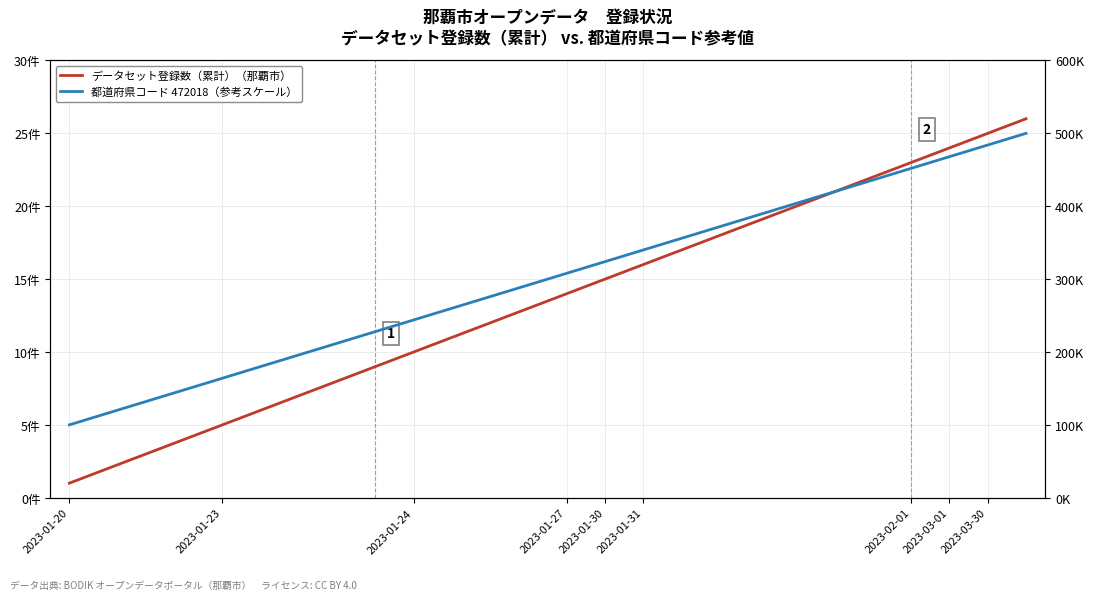

Which series has the largest total across all categories?

都道府県コード 472018（参考スケール）